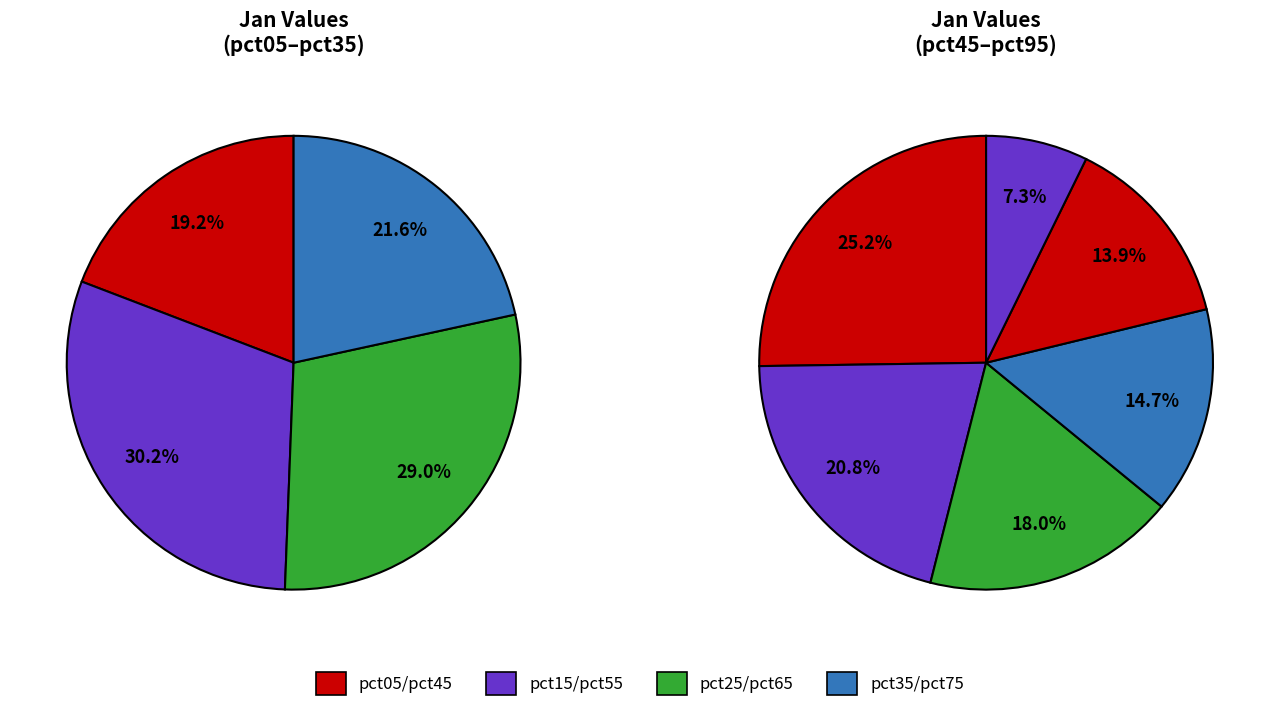

How many segments does this pie chart have?

10